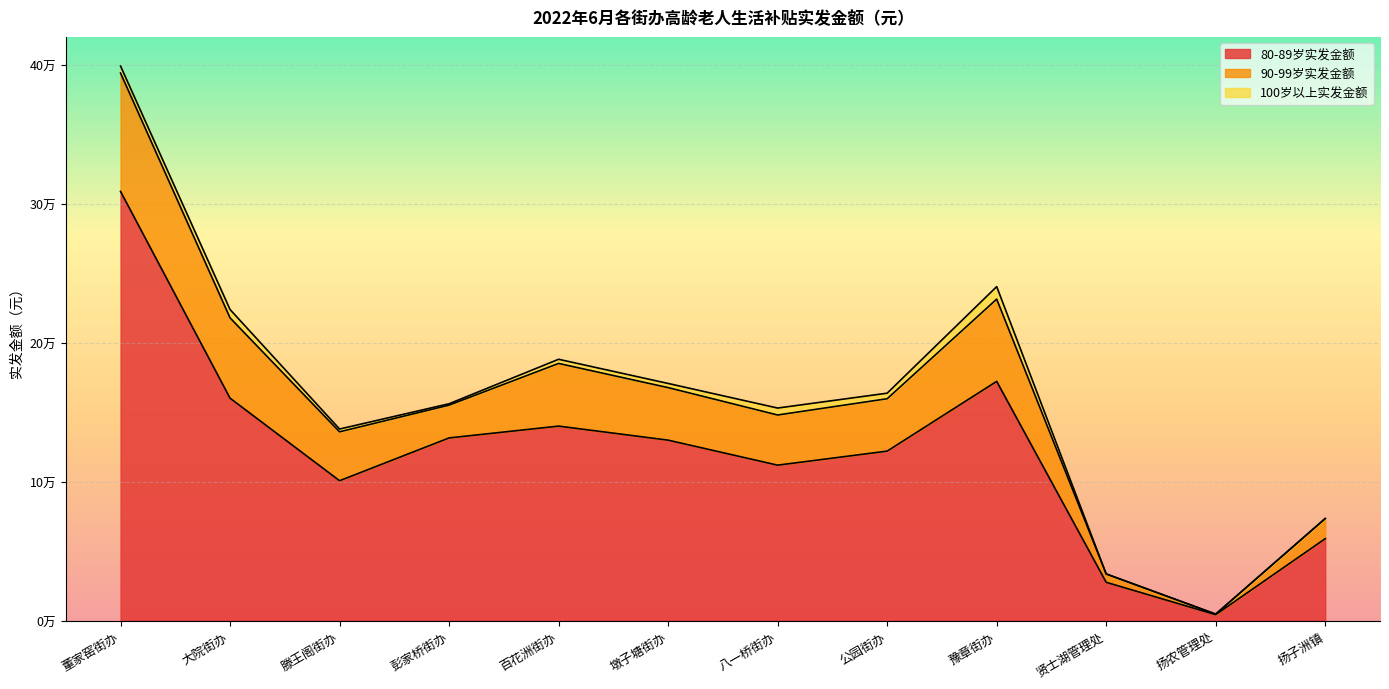

What is the difference between the highest and lowest values at 扬子洲镇?

58900